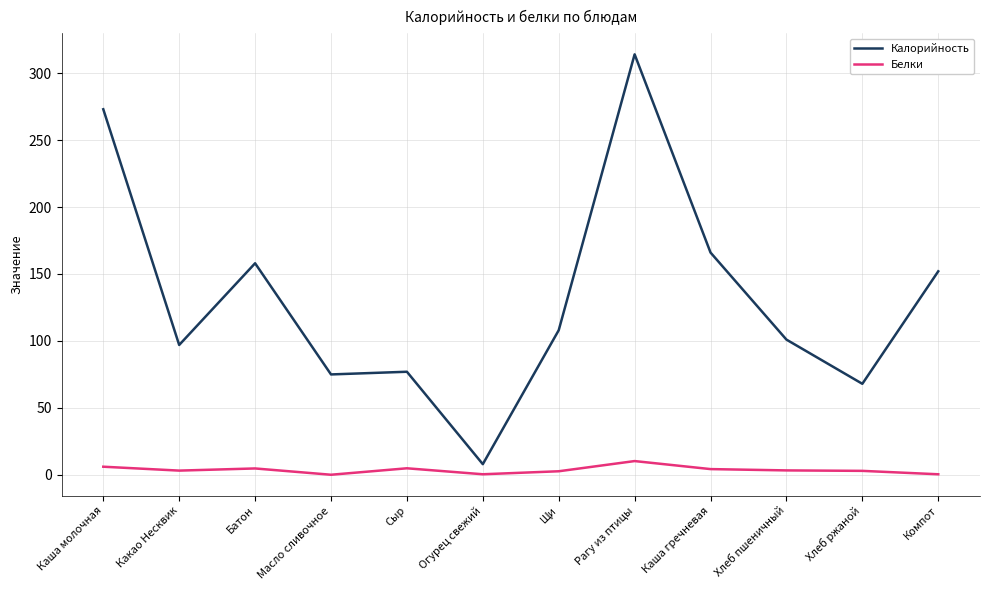

Which label corresponds to the largest value in the chart?

Рагу из птицы